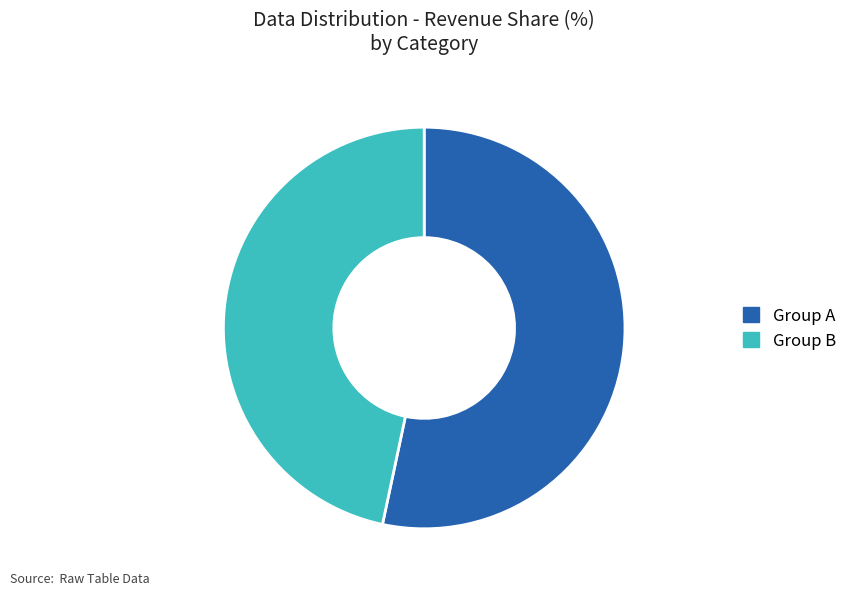

Combined, do Group B and Group A account for over 50%?

Yes